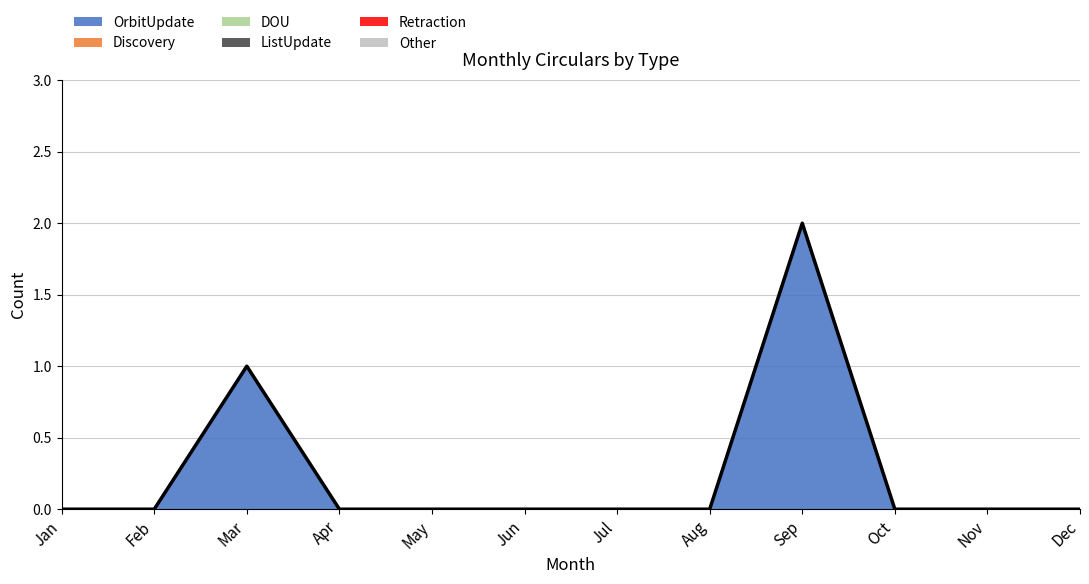

Between Sep and Oct, which is larger?

Sep